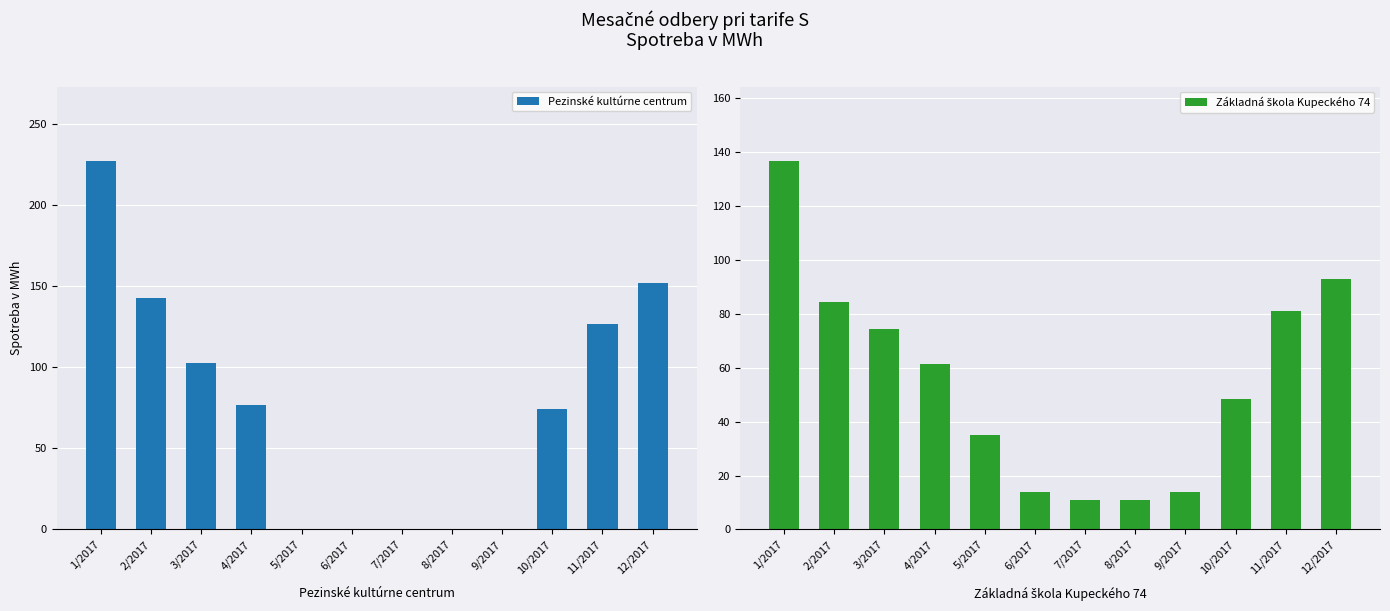

At which label is Základná škola Kupeckého 74 closest to 73?

3/2017